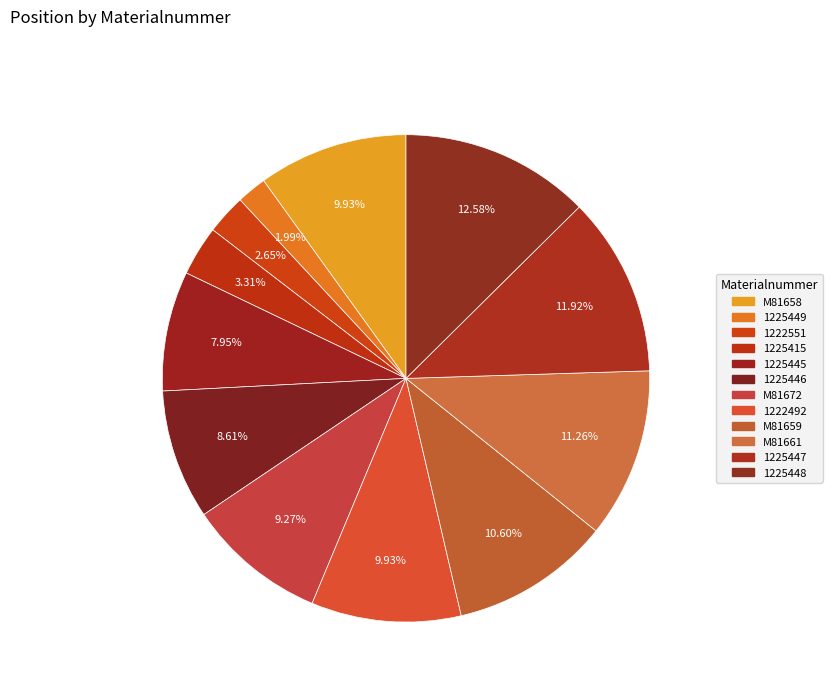

The 1225448 slice represents 25% of the pie. True or false?

False